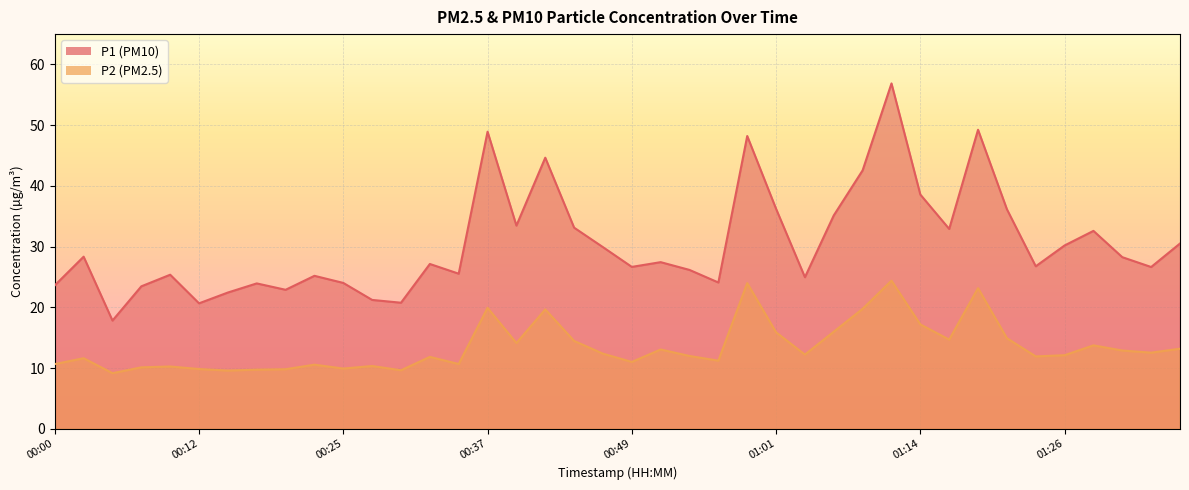

What is the sum of all P2 values?

540.6